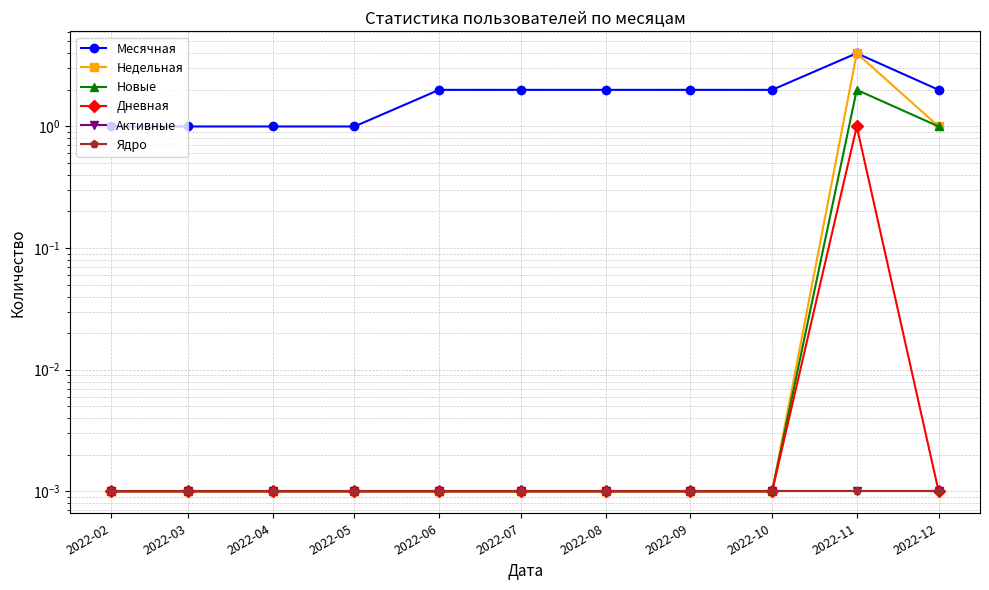

True or false: Ядро has a value of 0.0 at 2022-06.

True